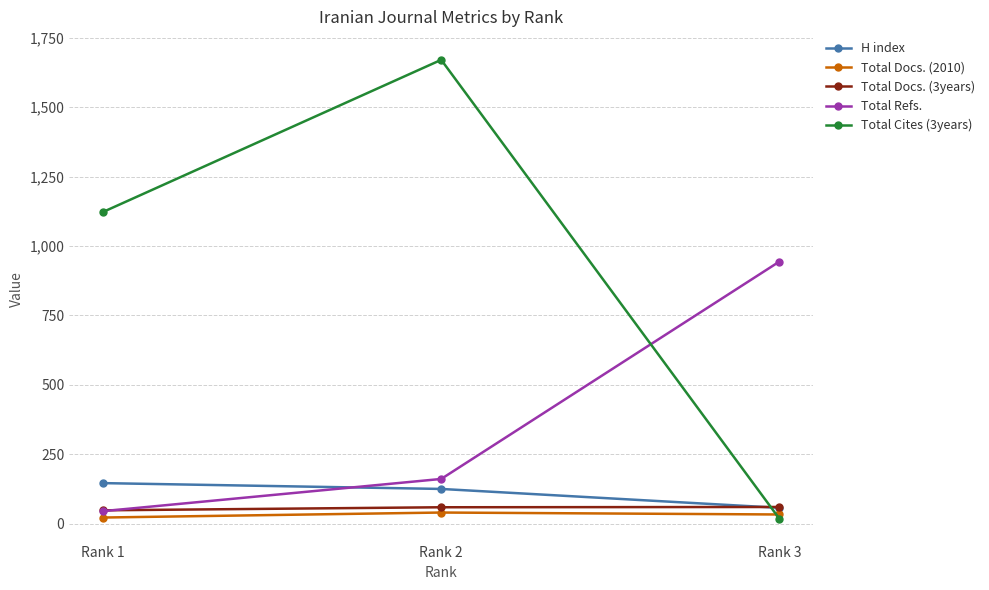

What is the highest value of the Total Docs. (2010) series?

40